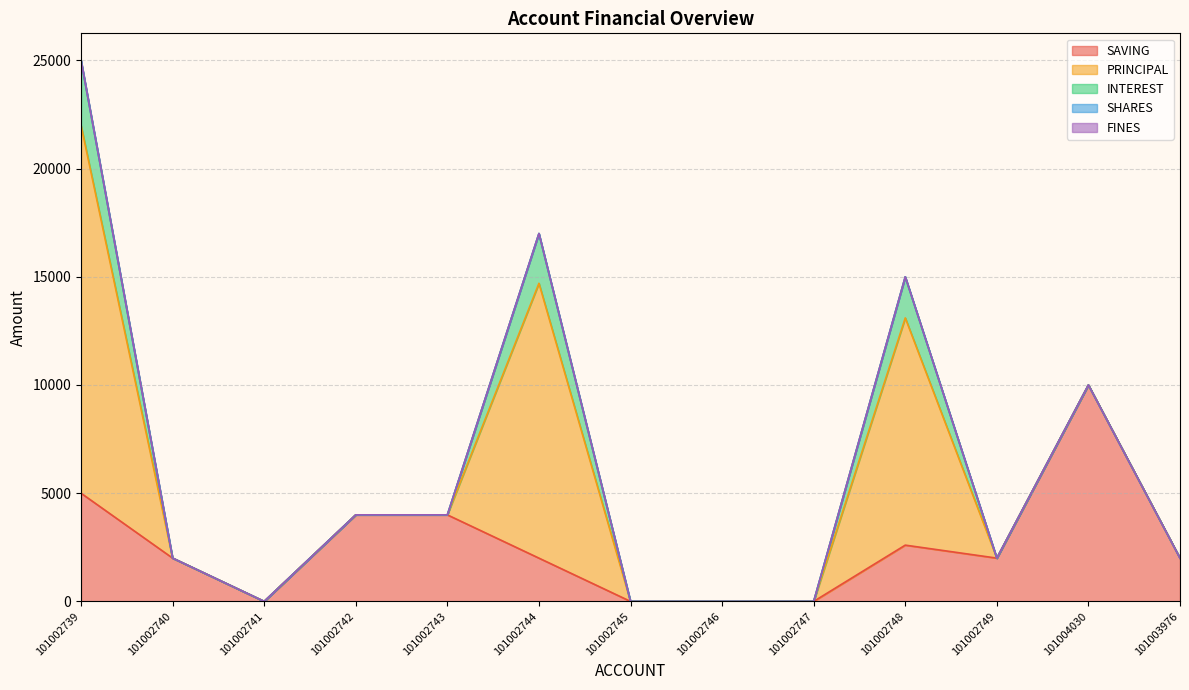

The value of FINES at 101002749 is 0. True or false?

True